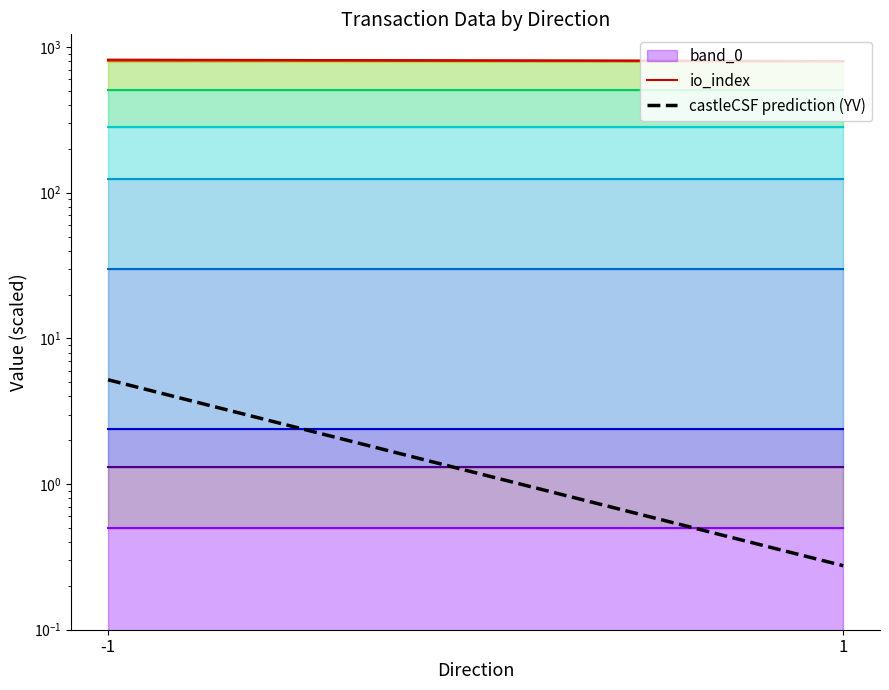

The value of io_index at -1 is 1428.0. True or false?

False